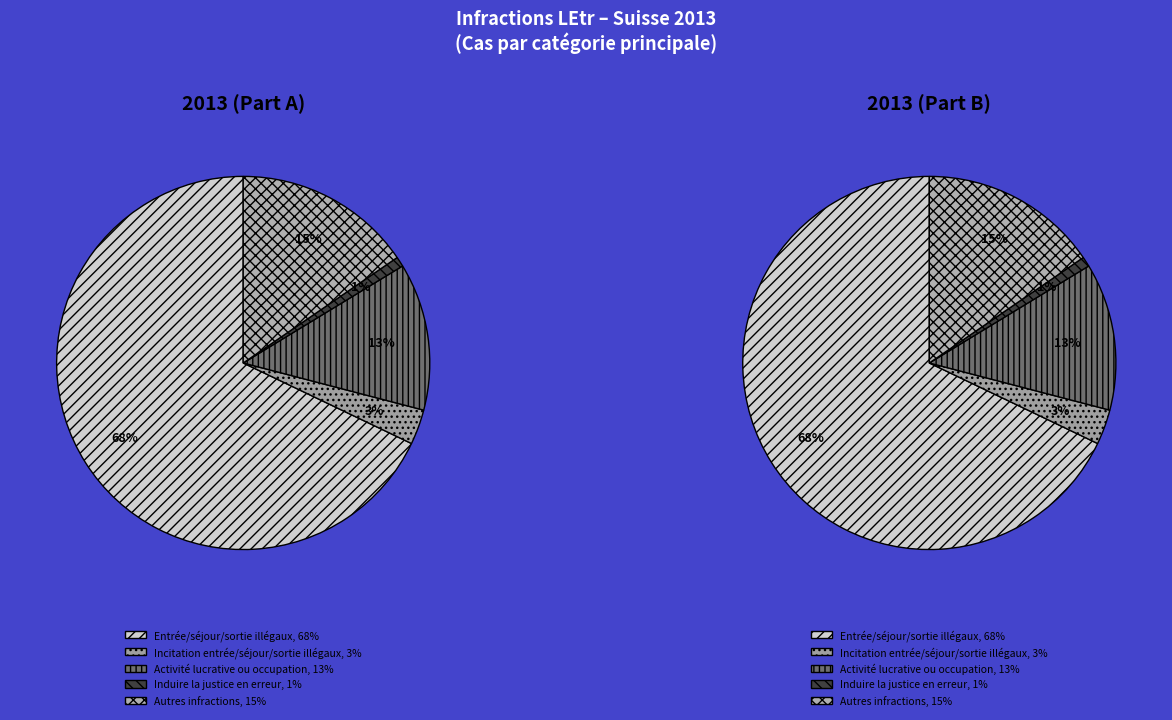

To the nearest percent, what is the difference between the Incitation entrée/séjour/sortie illégaux and Induire la justice en erreur slice percentages?

2%